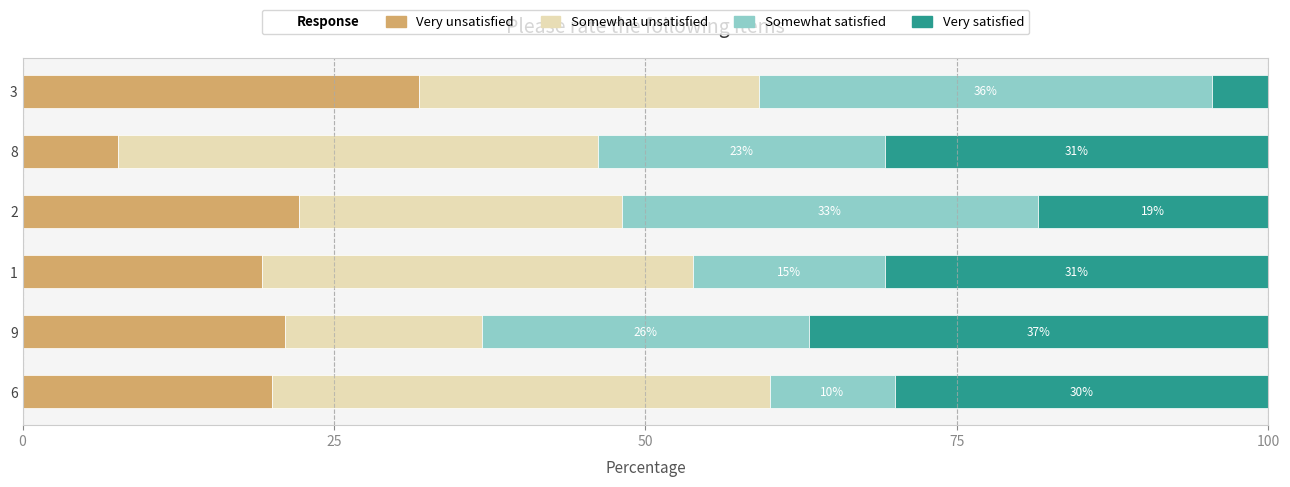

What is the total value across all series at 8?

100.0